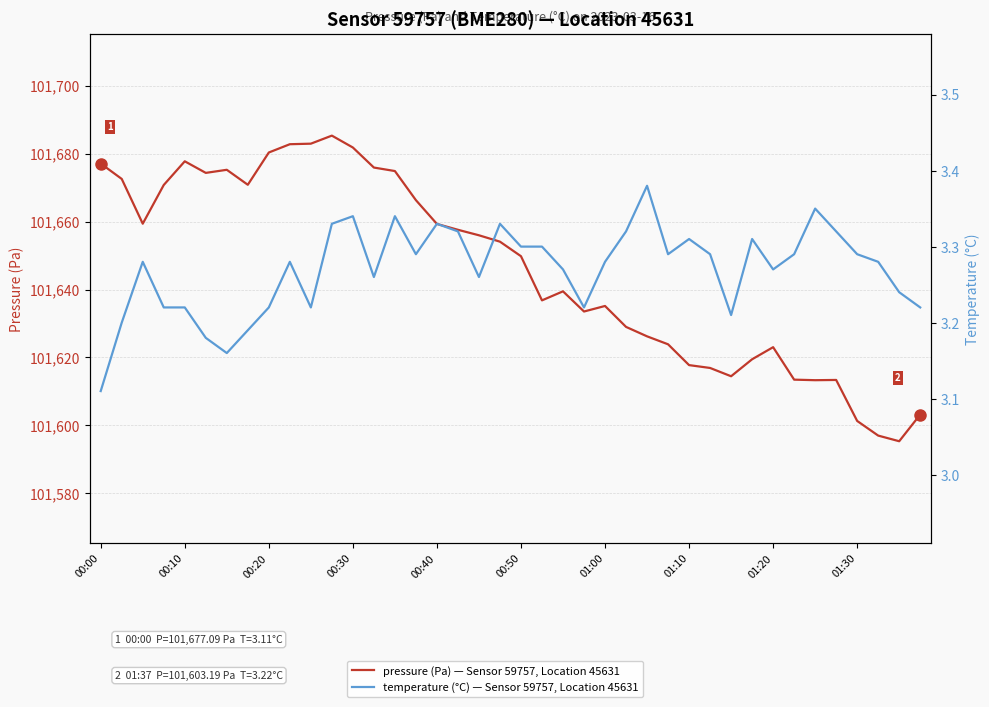

Which series changed the most between 19 and 38?

pressure (Pa) — Sensor 59757, Location 45631